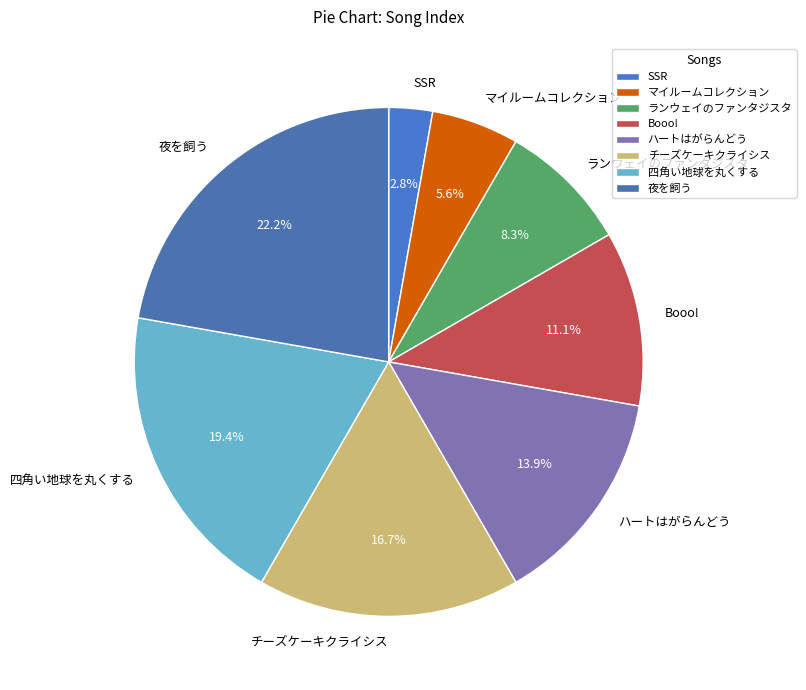

Count the number of slices in the pie.

8